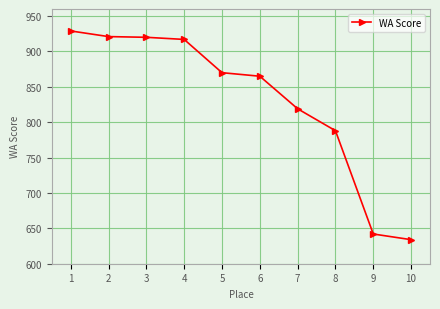

How many lines are shown in the chart?

1